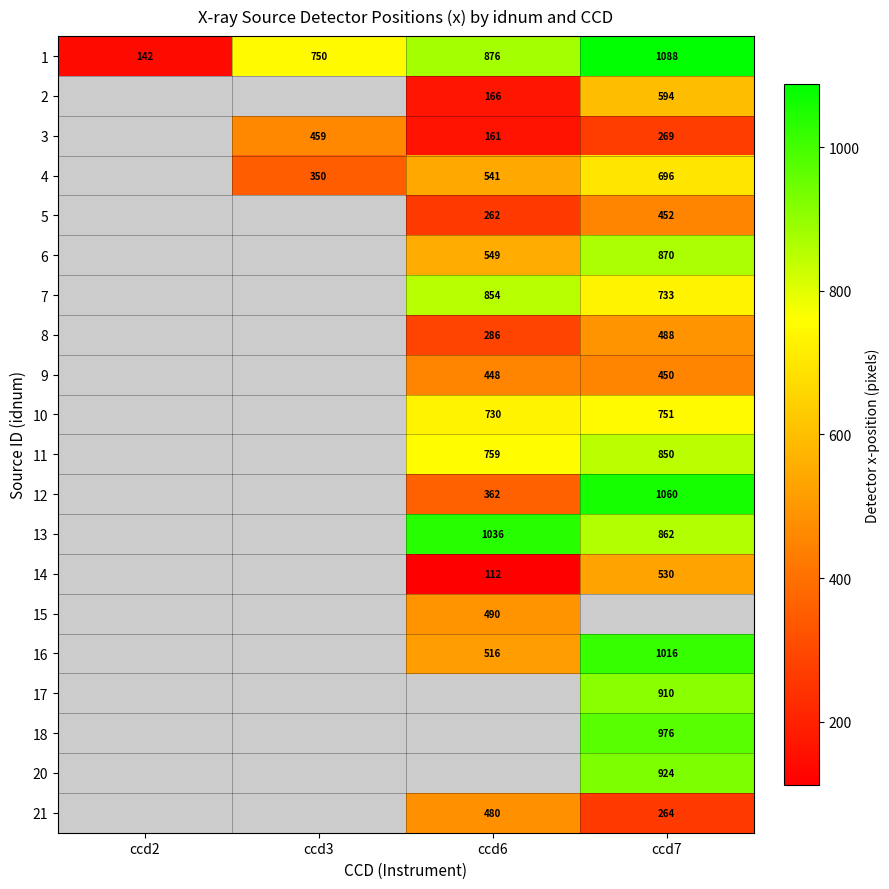

The 4 series shows 362.3 at ccd7. True or false?

False